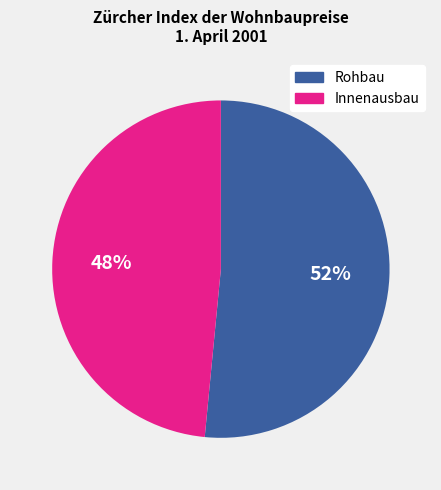

To the nearest percent, what is the average slice percentage?

50%